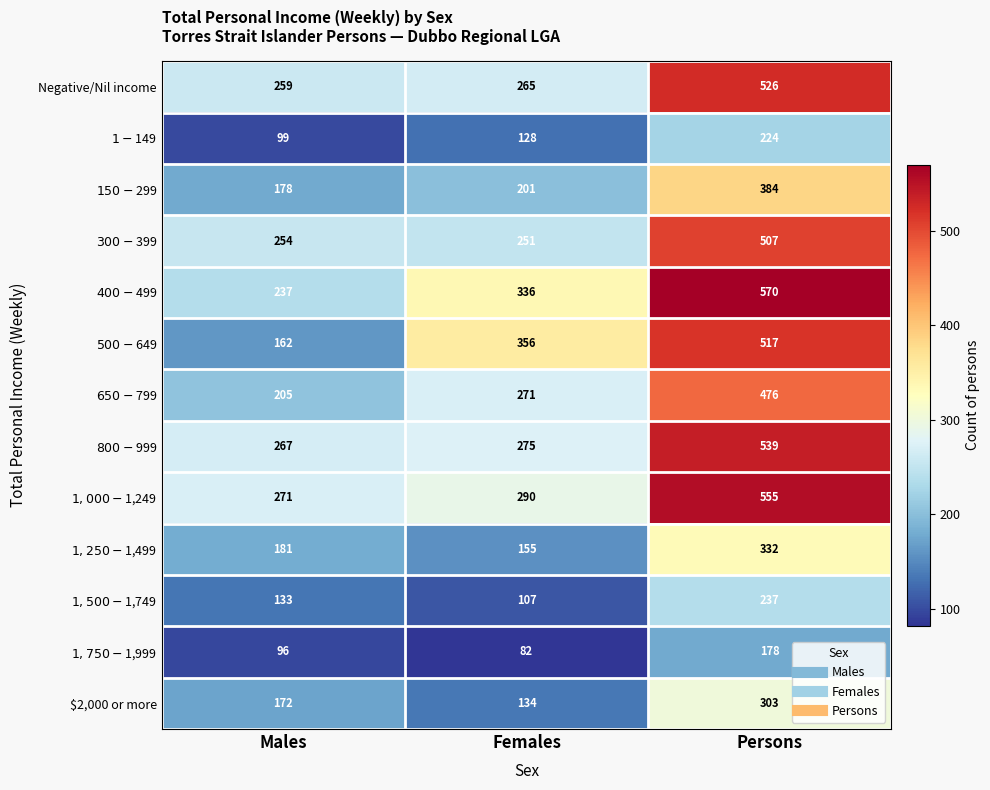

Read the Negative/Nil income value at Males, to the nearest 10.

260